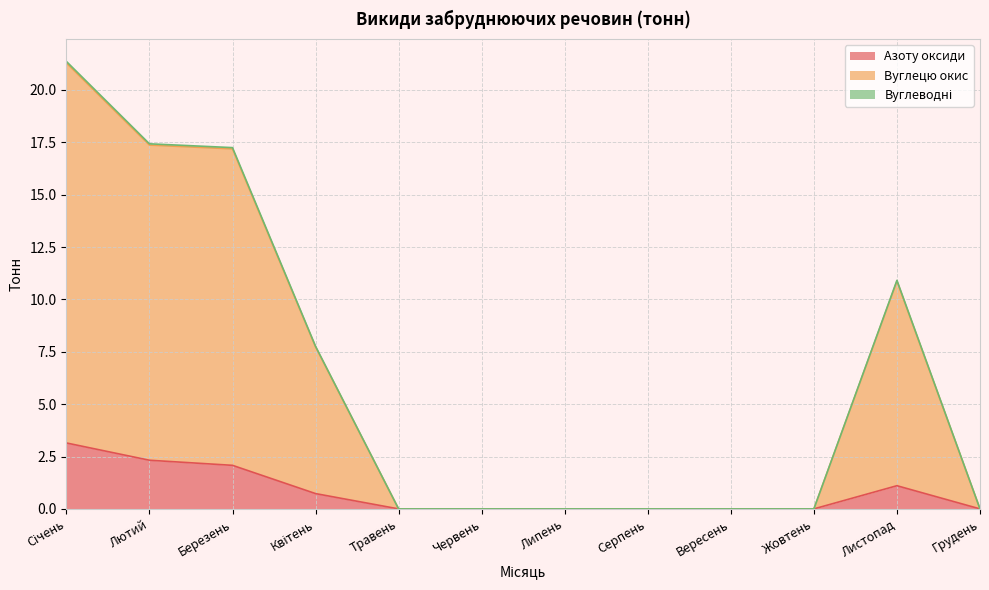

Reading right to left, extract all data points from this chart.

Азоту оксиди: Грудень=0.0	Листопад=1.1	Жовтень=0.0	Вересень=0.0	Серпень=0.0	Липень=0.0	Червень=0.0	Травень=0.0	Квітень=0.7	Березень=2.1	Лютий=2.3	Січень=3.1
Вуглецю окис: Грудень=0.0	Листопад=10.9	Жовтень=0.0	Вересень=0.0	Серпень=0.0	Липень=0.0	Червень=0.0	Травень=0.0	Квітень=7.8	Березень=17.2	Лютий=17.4	Січень=21.4
Вуглеводні: Грудень=0.0	Листопад=10.9	Жовтень=0.0	Вересень=0.0	Серпень=0.0	Липень=0.0	Червень=0.0	Травень=0.0	Квітень=7.7	Березень=17.2	Лютий=17.4	Січень=21.3